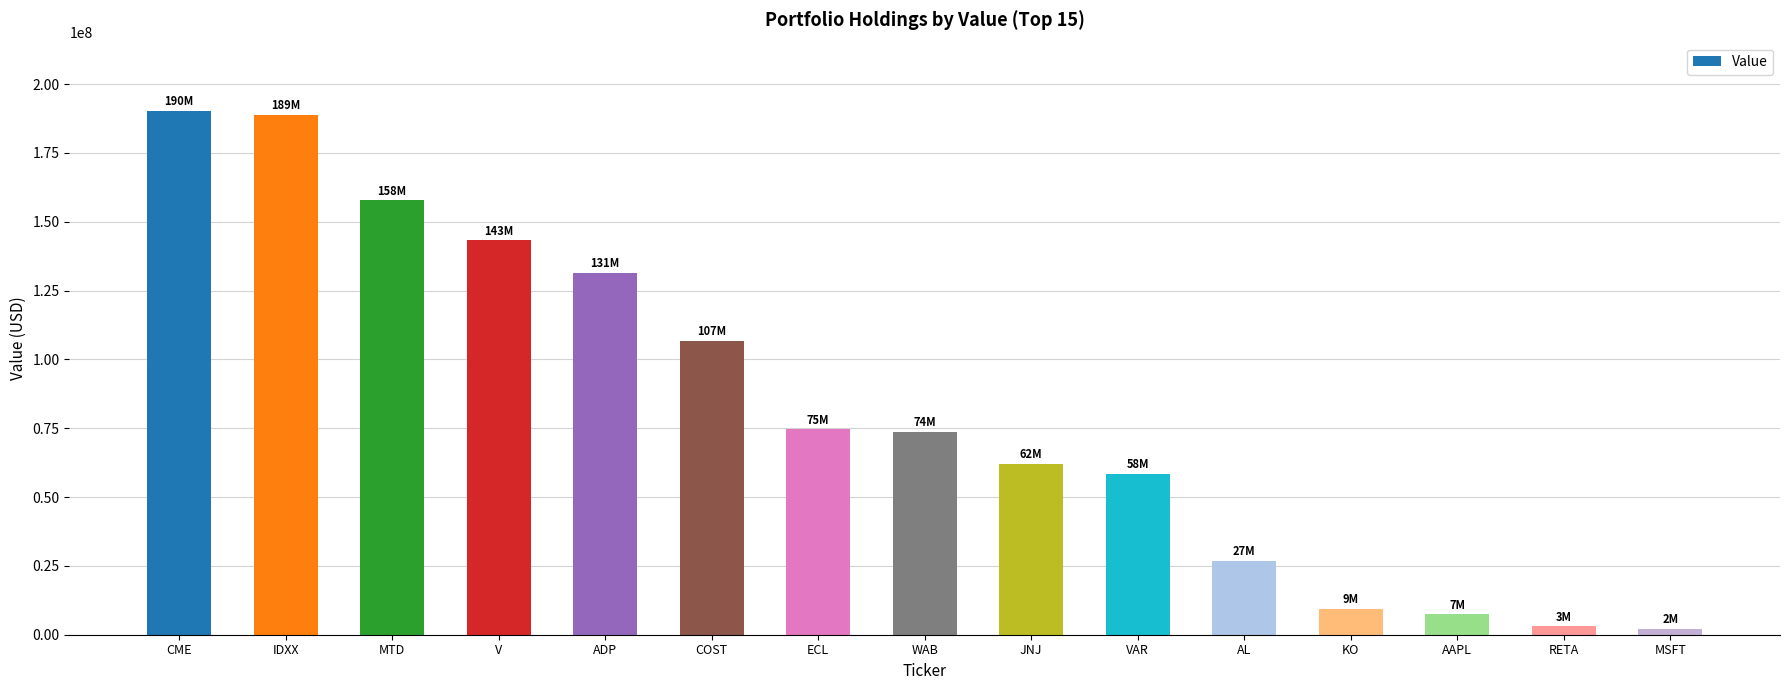

Reading left to right, list all the values displayed in this chart.

CME=190293000	IDXX=188789000	MTD=157779000	V=143289000	ADP=131472000	COST=106722000	ECL=74664000	WAB=73686000	JNJ=62095000	VAR=58363000	AL=26884000	KO=9439000	AAPL=7405000	RETA=3043000	MSFT=2107000